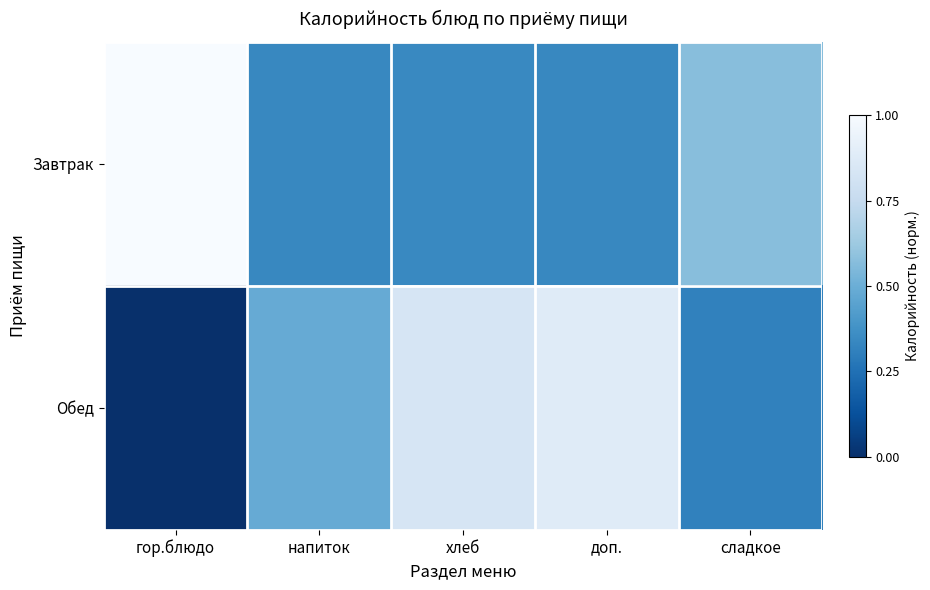

Reading left to right, what are all the values shown in this chart?

Завтрак: гор.блюдо=1.0	напиток=0.3	хлеб=0.3	доп.=0.3	сладкое=0.6
Обед: гор.блюдо=0.0	напиток=0.5	хлеб=0.8	доп.=0.9	сладкое=0.3